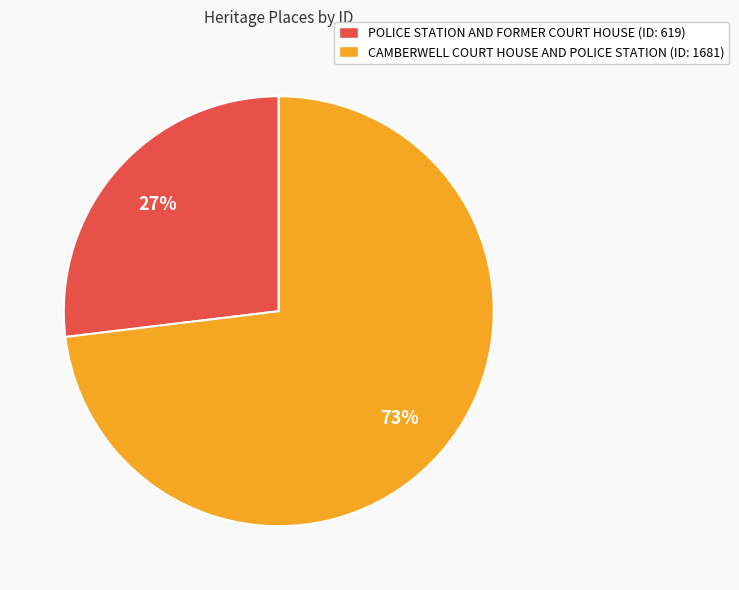

Does POLICE STATION AND FORMER COURT HOUSE account for over 50% of the chart?

No